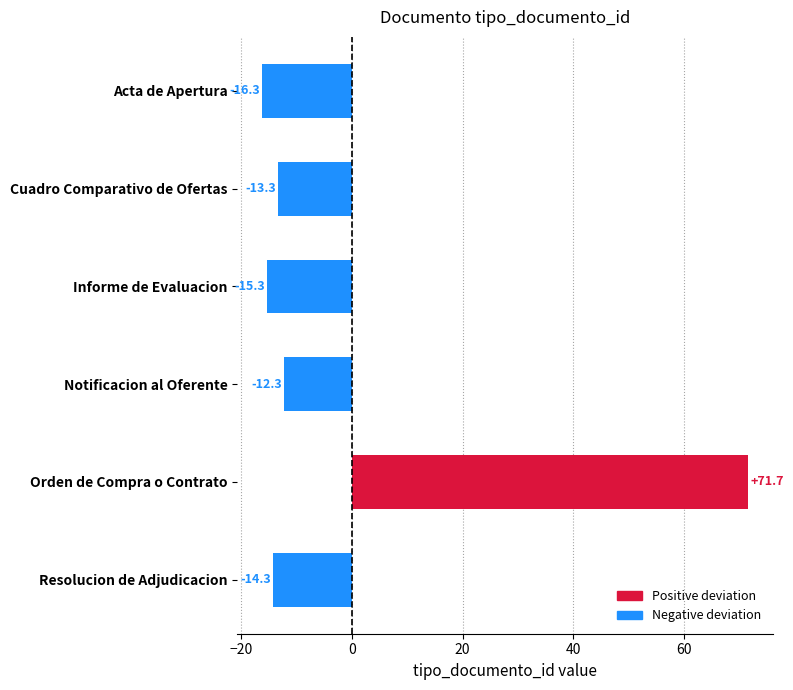

What is the label of the 2nd bar from the bottom?

Orden de Compra o Contrato